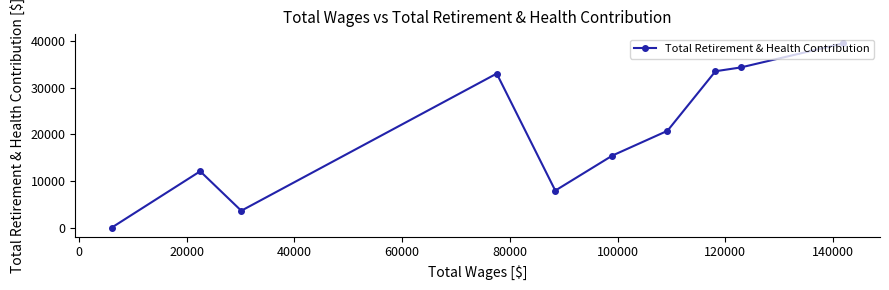

What is the difference between the maximum and minimum values?

39403